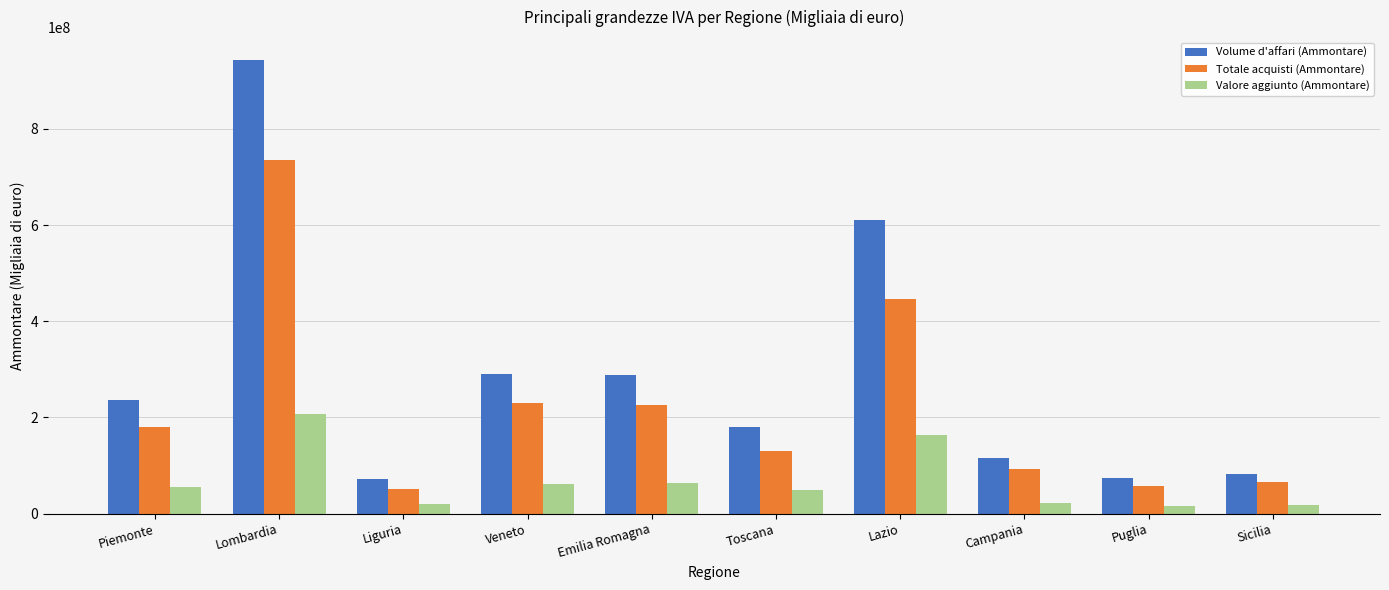

Is the value of Volume d'affari (Ammontare) at Piemonte greater than the value of Valore aggiunto (Ammontare) at Toscana?

Yes